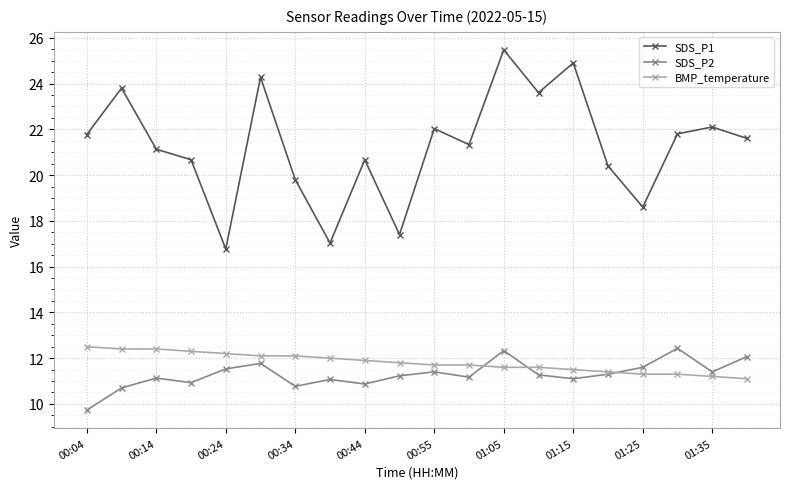

What is the average value of the SDS_P2 series?

11.3